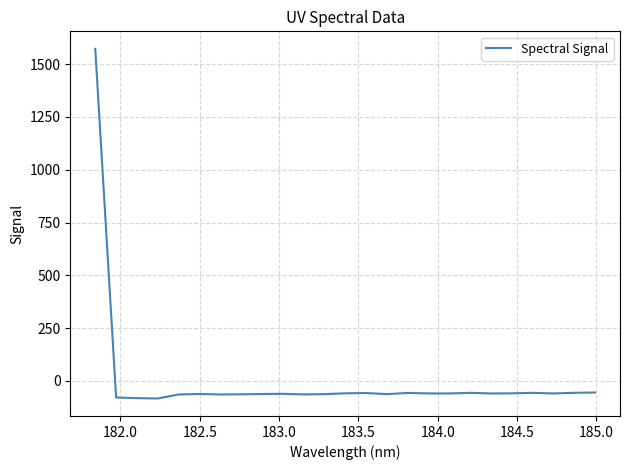

What is the difference between the maximum and minimum values?

1655.1